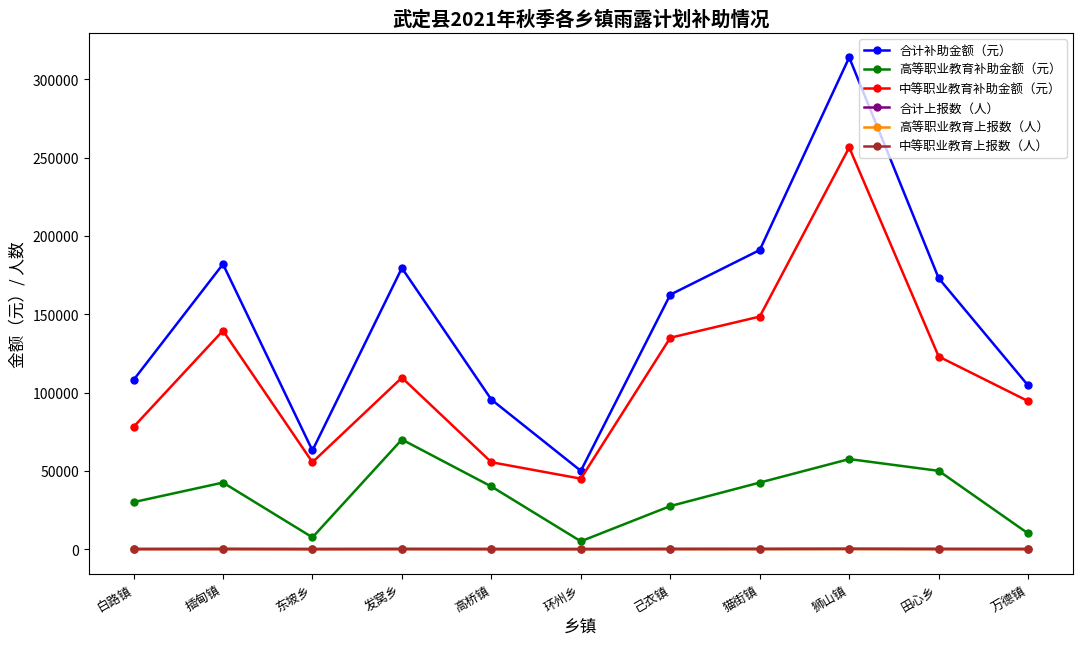

How many data points in 中等职业教育补助金额（元） are less than 109500?

5